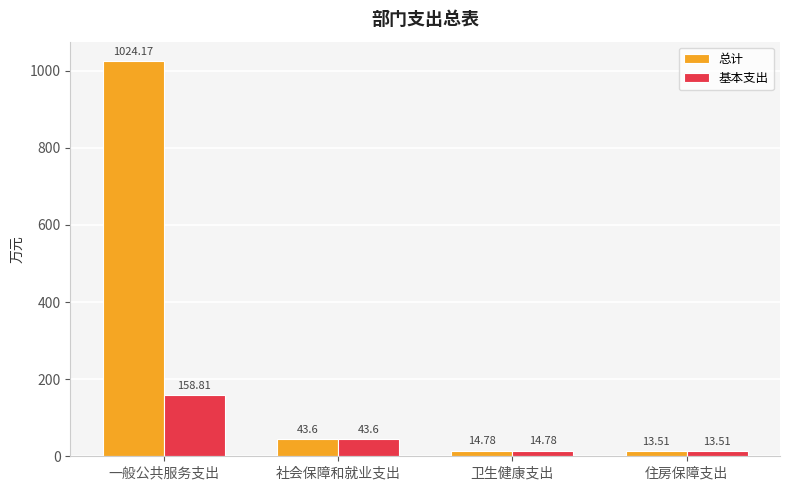

At how many categories does at least one series exceed 187?

1